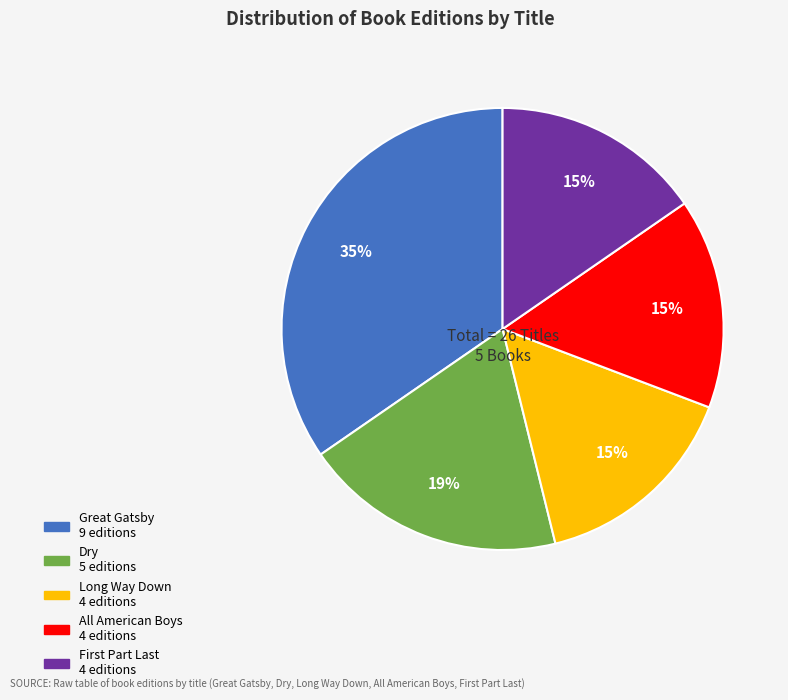

Which category has the biggest portion of the pie?

Great Gatsby